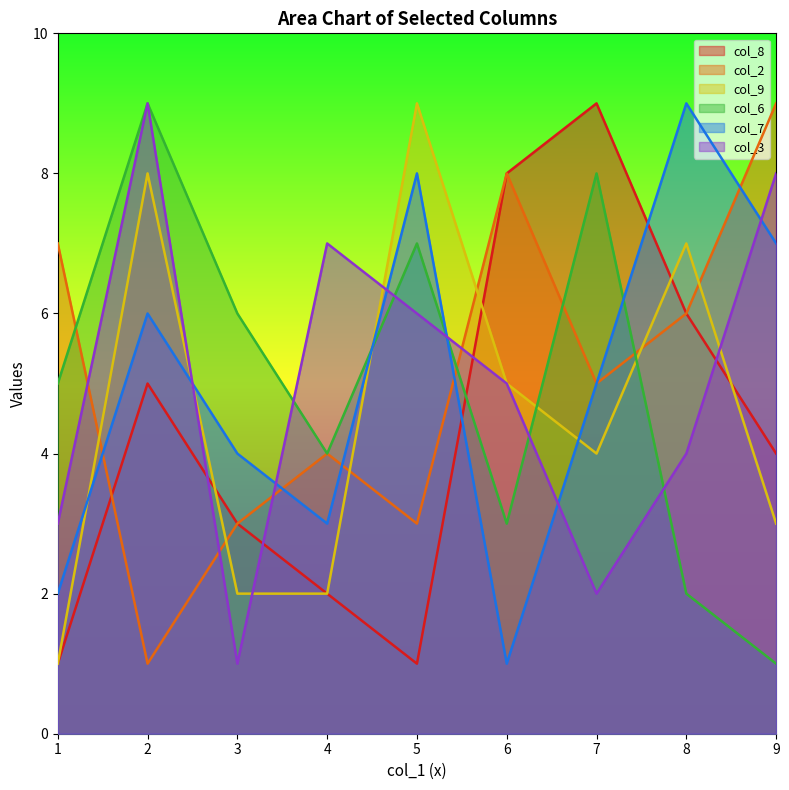

Which series ends up on top after the final intersection of col_7 and col_3?

col_3